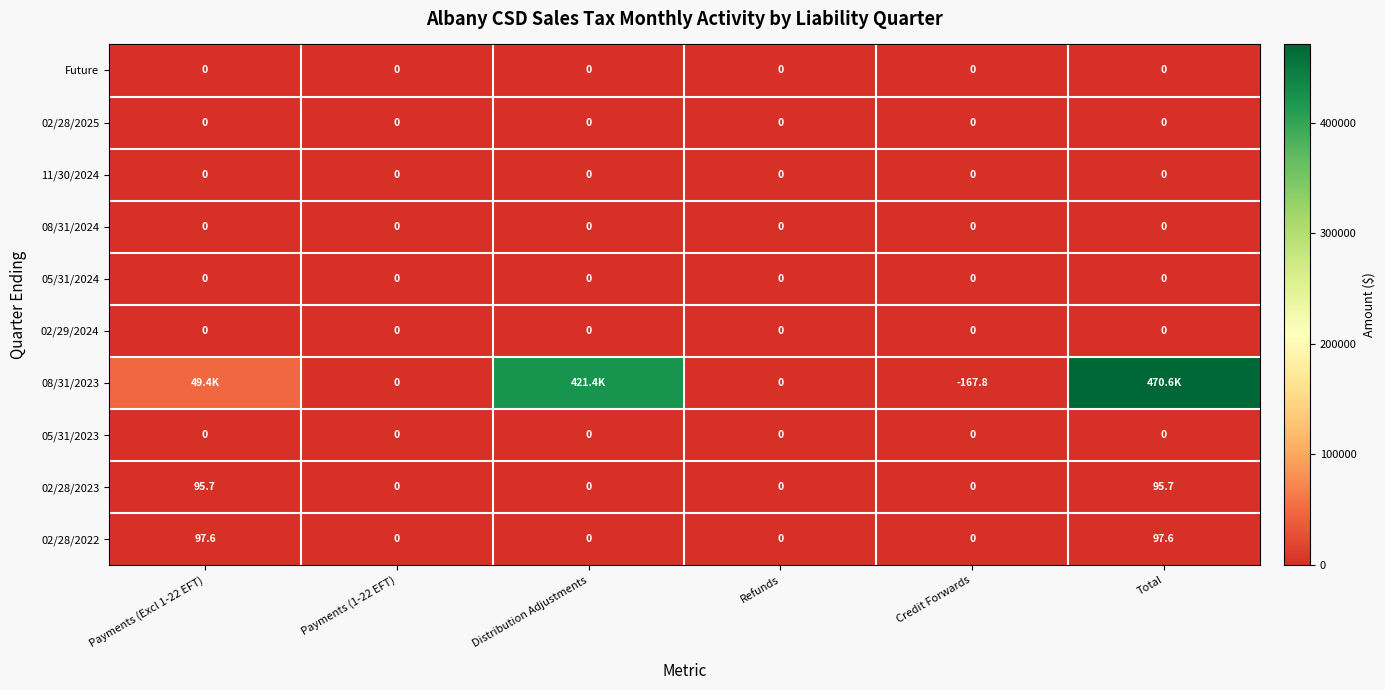

At which category is the sum across all series the highest?

Total